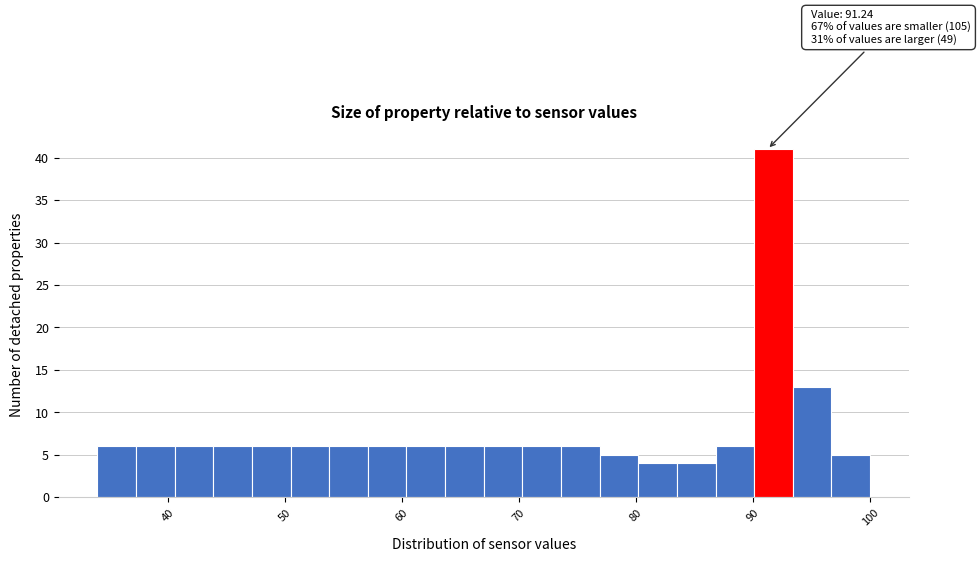

Around what value on the x-axis is the tallest bar? Give the approximate position of its centre, as read against the axis.

92